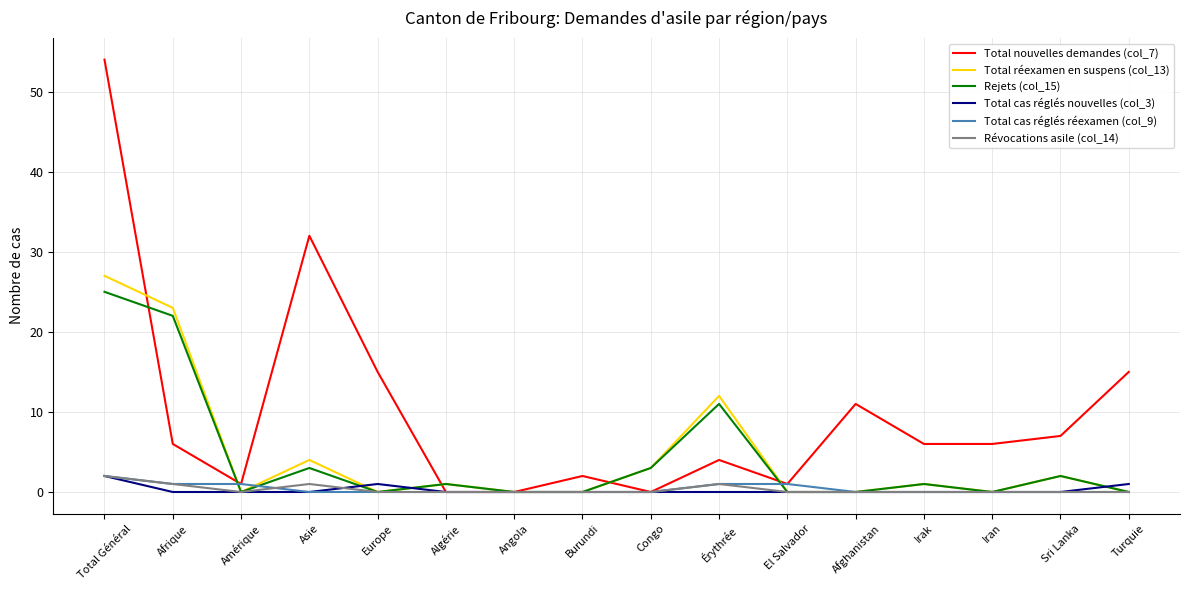

Reading right to left, extract all data points from this chart.

Total nouvelles demandes (col_7): Turquie=15	Sri Lanka=7	Iran=6	Irak=6	Afghanistan=11	El Salvador=1	Érythrée=4	Congo=0	Burundi=2	Angola=0	Algérie=0	Europe=15	Asie=32	Amérique=1	Afrique=6	Total Général=54
Total réexamen en suspens (col_13): Turquie=0	Sri Lanka=2	Iran=0	Irak=1	Afghanistan=0	El Salvador=0	Érythrée=12	Congo=3	Burundi=0	Angola=0	Algérie=1	Europe=0	Asie=4	Amérique=0	Afrique=23	Total Général=27
Rejets (col_15): Turquie=0	Sri Lanka=2	Iran=0	Irak=1	Afghanistan=0	El Salvador=0	Érythrée=11	Congo=3	Burundi=0	Angola=0	Algérie=1	Europe=0	Asie=3	Amérique=0	Afrique=22	Total Général=25
Total cas réglés nouvelles (col_3): Turquie=1	Sri Lanka=0	Iran=0	Irak=0	Afghanistan=0	El Salvador=0	Érythrée=0	Congo=0	Burundi=0	Angola=0	Algérie=0	Europe=1	Asie=0	Amérique=0	Afrique=0	Total Général=2
Total cas réglés réexamen (col_9): Turquie=0	Sri Lanka=0	Iran=0	Irak=0	Afghanistan=0	El Salvador=1	Érythrée=1	Congo=0	Burundi=0	Angola=0	Algérie=0	Europe=0	Asie=0	Amérique=1	Afrique=1	Total Général=2
Révocations asile (col_14): Turquie=0	Sri Lanka=0	Iran=0	Irak=0	Afghanistan=0	El Salvador=0	Érythrée=1	Congo=0	Burundi=0	Angola=0	Algérie=0	Europe=0	Asie=1	Amérique=0	Afrique=1	Total Général=2